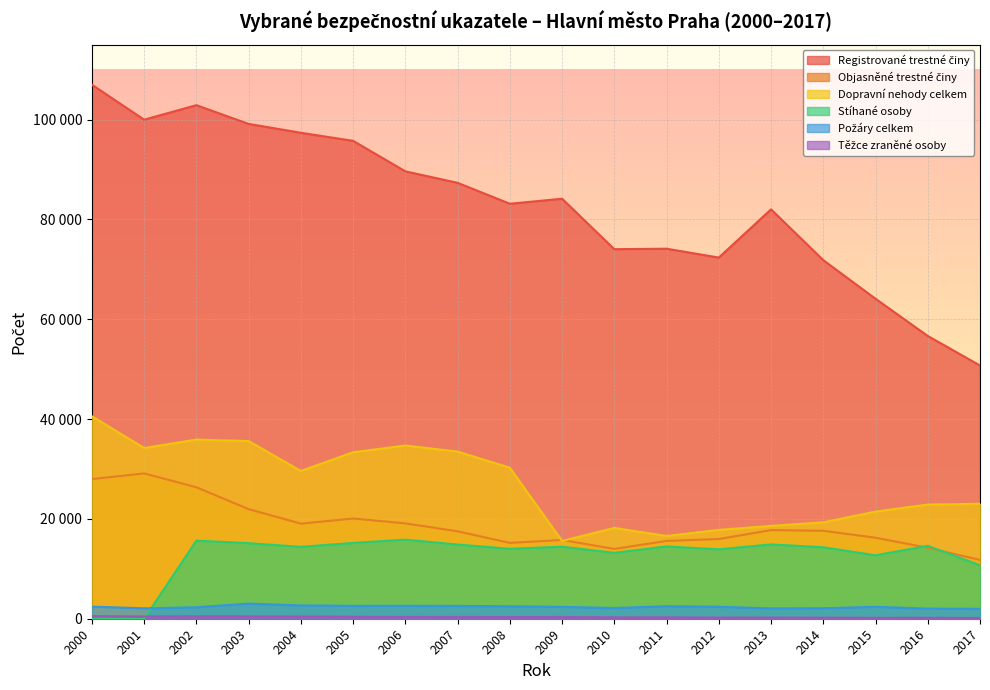

List the labels in order of Registrované trestné činy value, smallest first.

2017, 2016, 2015, 2014, 2012, 2010, 2011, 2013, 2008, 2009, 2007, 2006, 2005, 2004, 2003, 2001, 2002, 2000